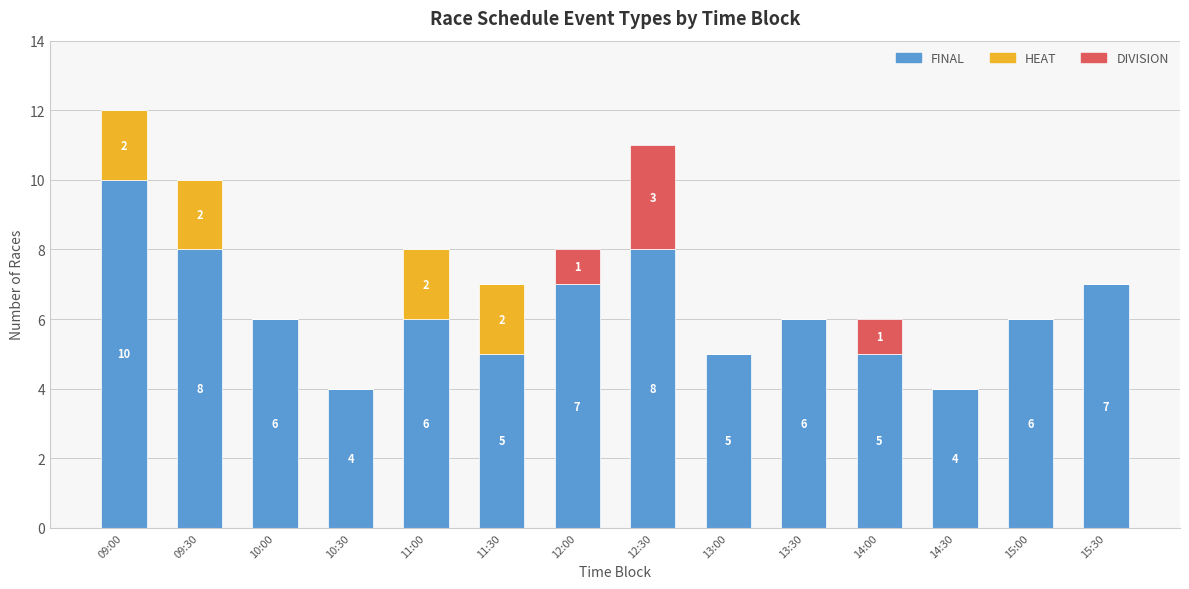

What is the total value across all series at 09:00?

12